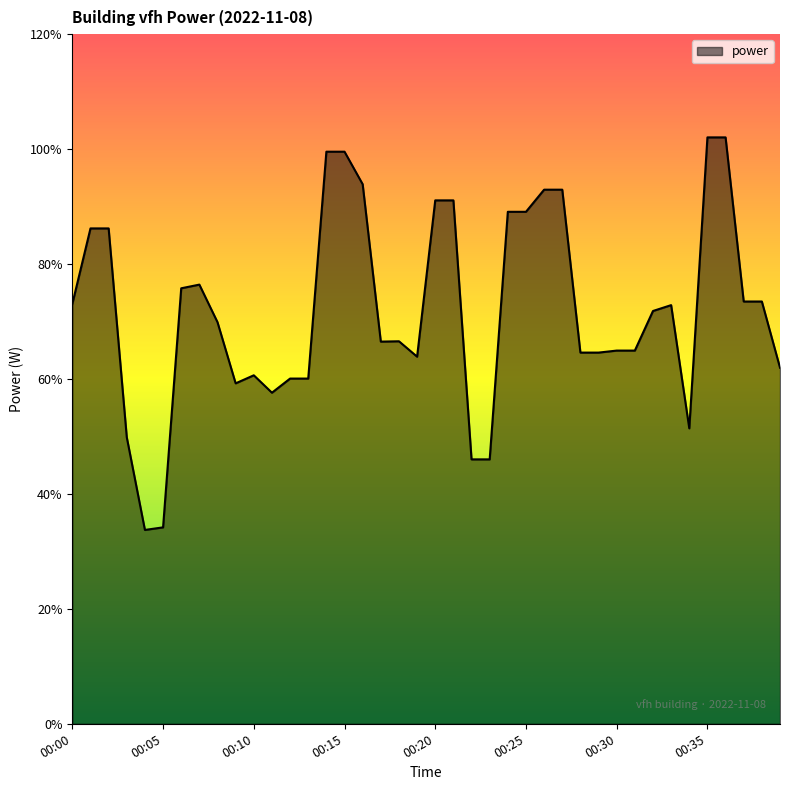

What is the smallest value displayed?

33.7